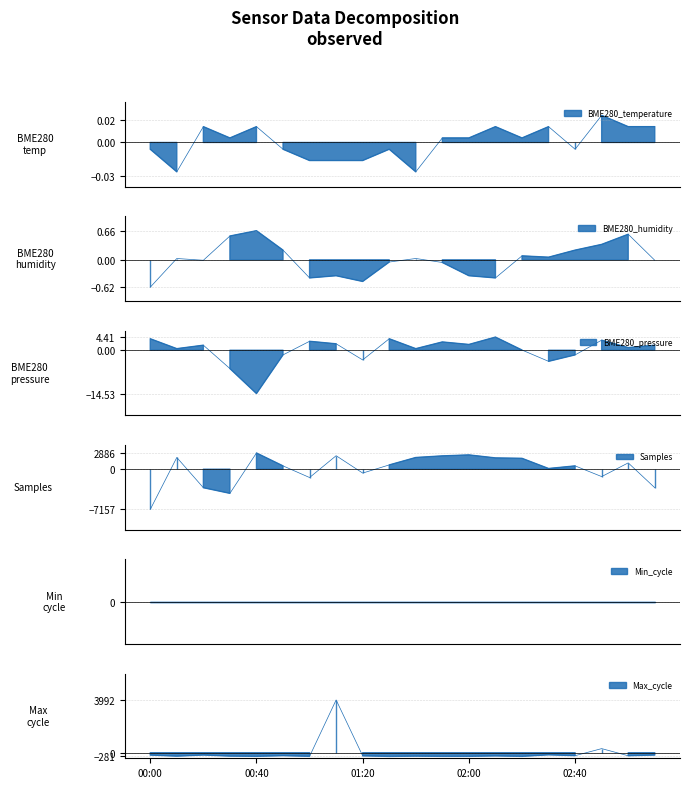

What is the difference between the Samples values at 01:40 and 01:50?

286.0